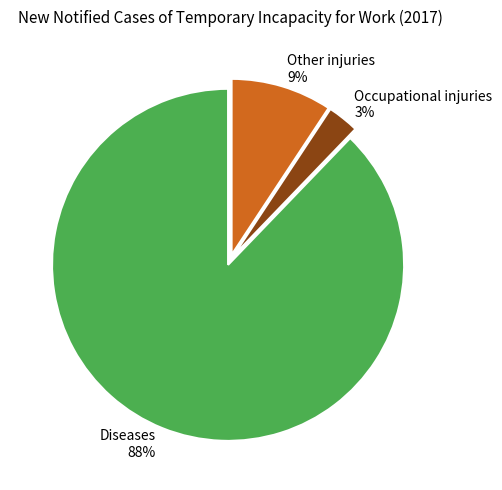

To the nearest percent, what is the difference between the largest and smallest slice percentages?

85%